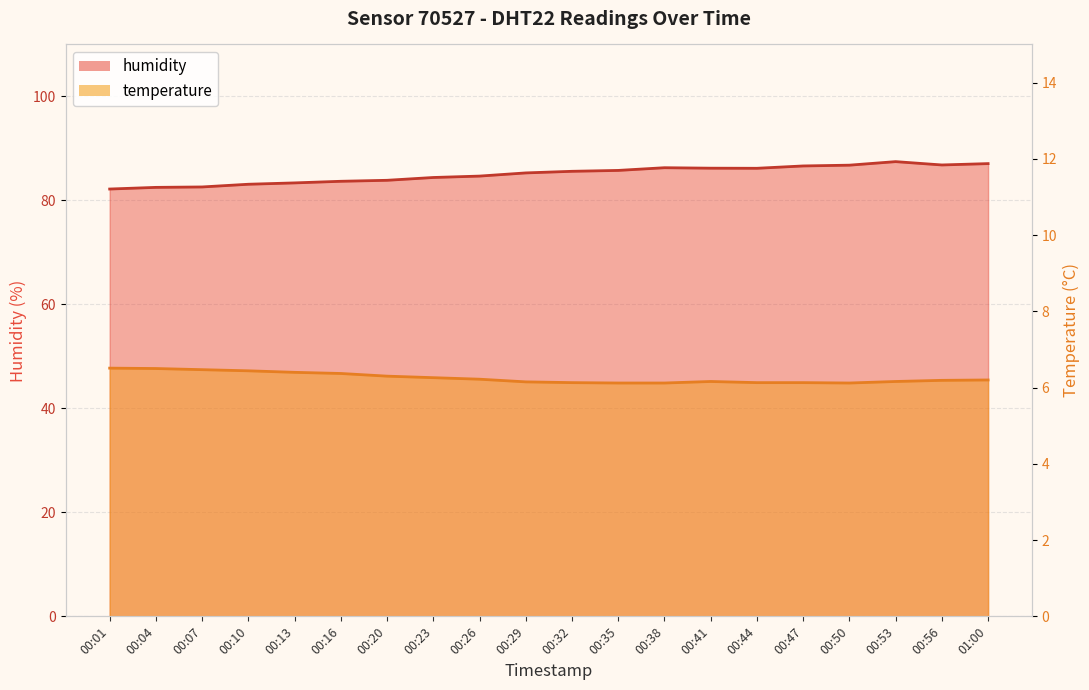

At which category is the sum across all series the highest?

00:53